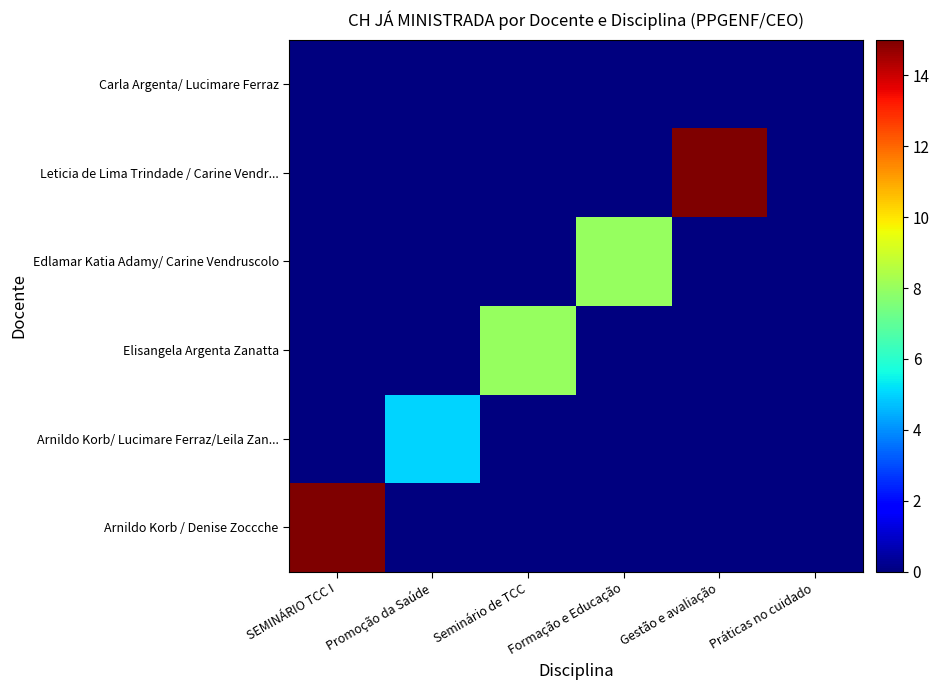

Rank the series at Práticas no cuidado from lowest to highest value.

Arnildo Korb / Denise Zoccche, Arnildo Korb/ Lucimare Ferraz/Leila Zan..., Elisangela Argenta Zanatta, Edlamar Katia Adamy/ Carine Vendruscolo, Leticia de Lima Trindade / Carine Vendr..., Carla Argenta/ Lucimare Ferraz